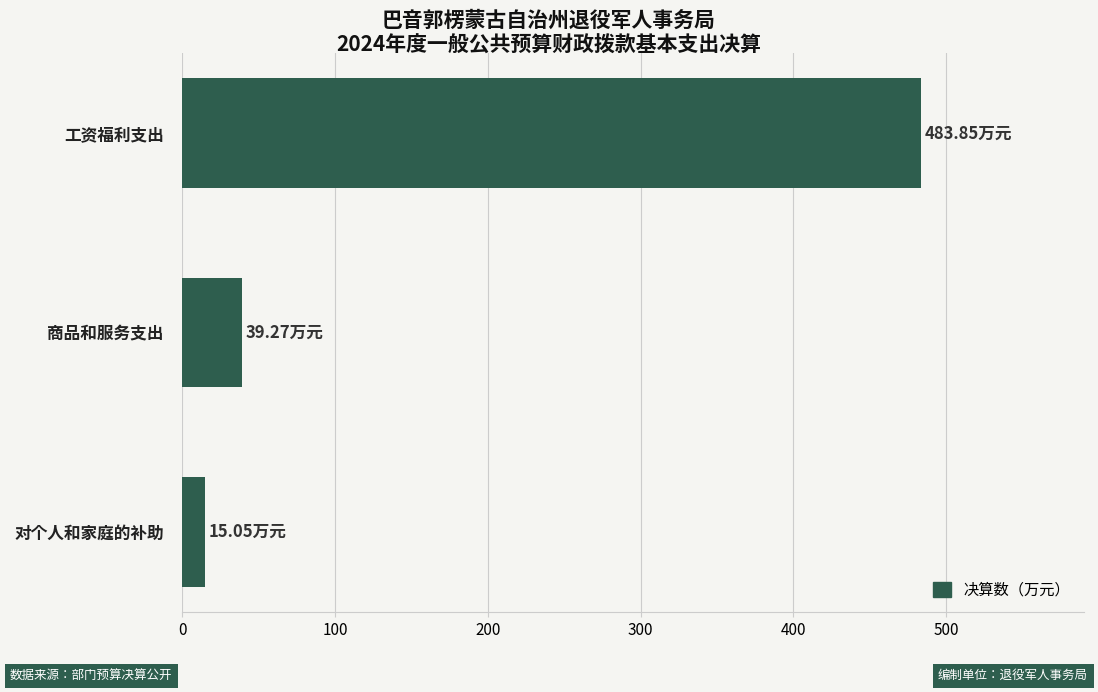

What is the difference between the values at 对个人和家庭的补助 and 工资福利支出?

468.8